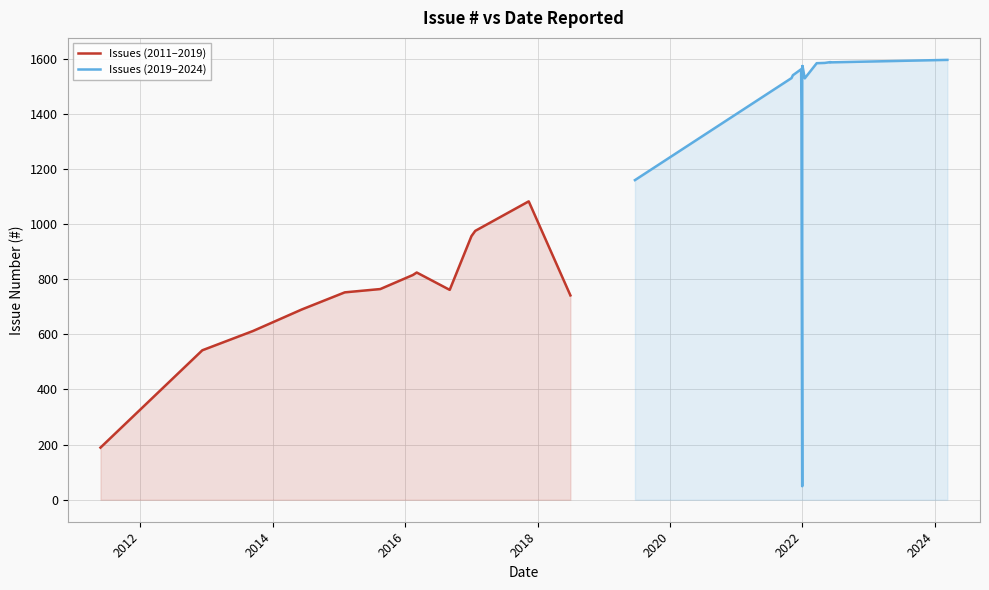

What is the greatest value displayed?

1595